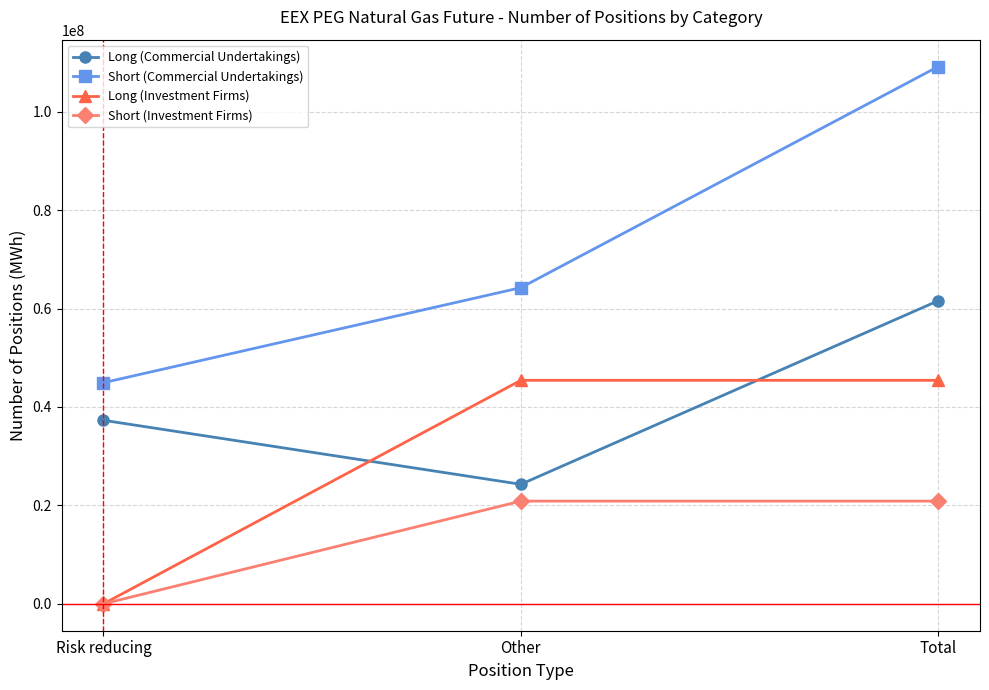

Does the chart display data point markers on the line(s)?

Yes